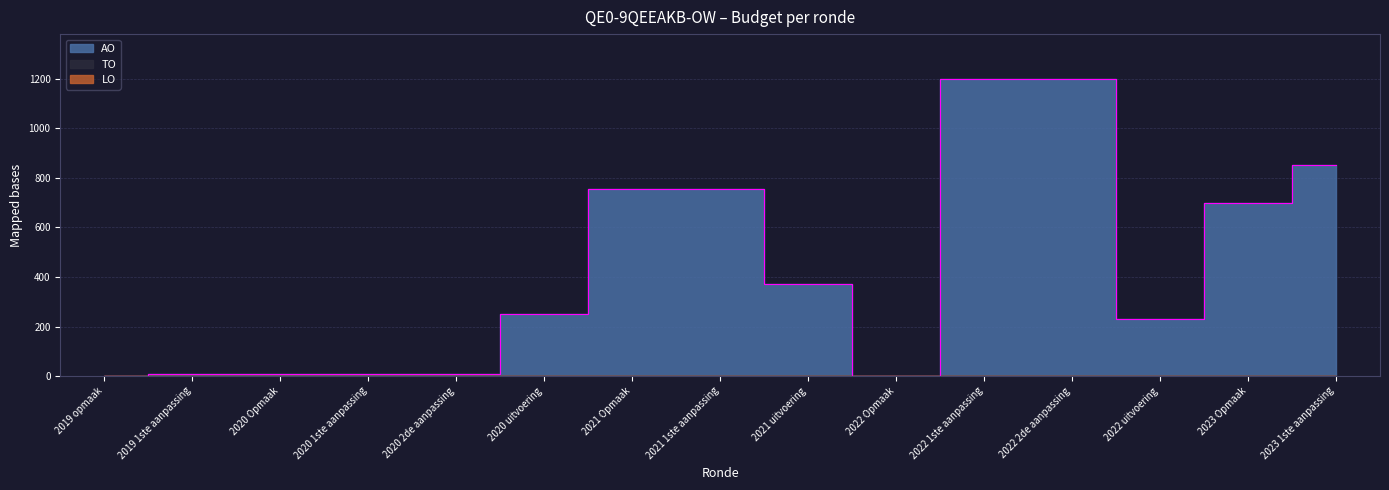

Which series has the largest total across all categories?

AO